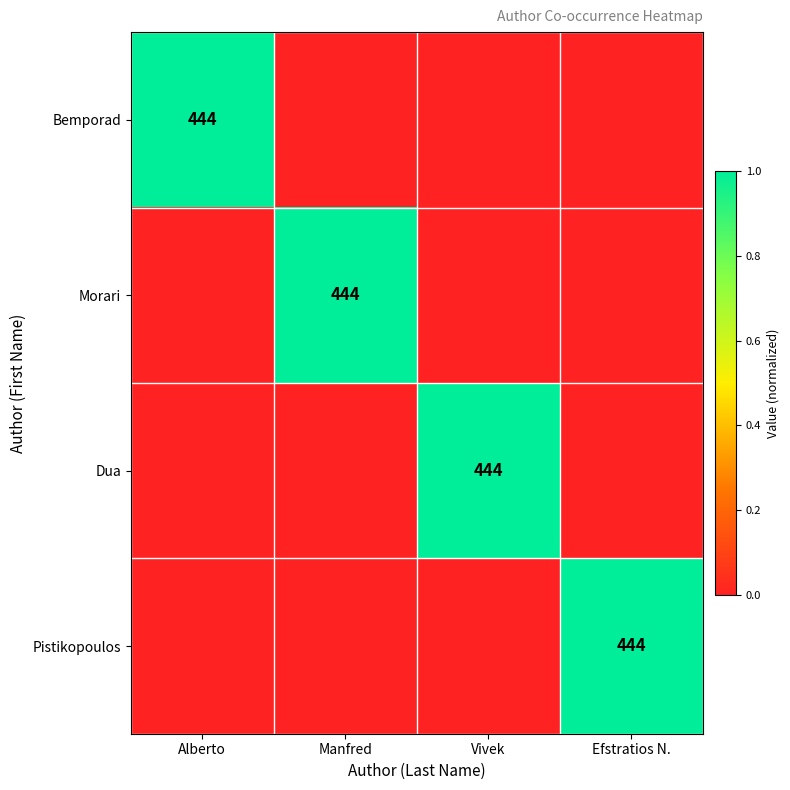

True or false: Bemporad has a value of 782 at Alberto.

False